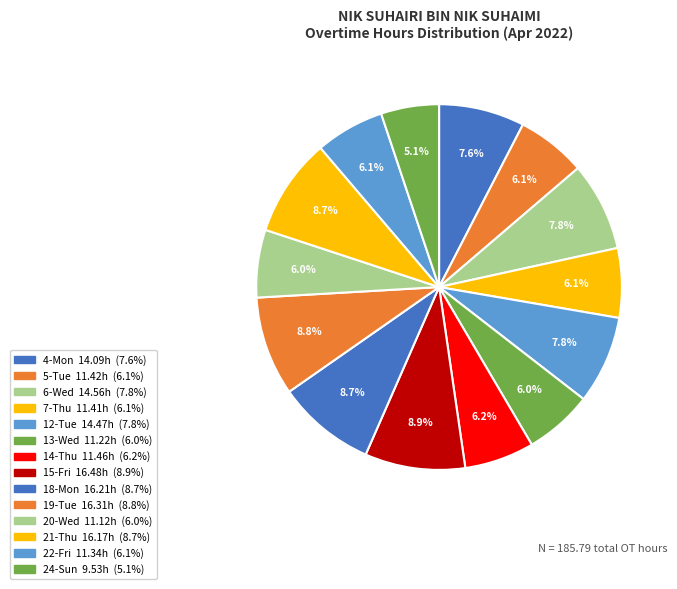

To the nearest percent, what portion does 6-Wed represent?

8%